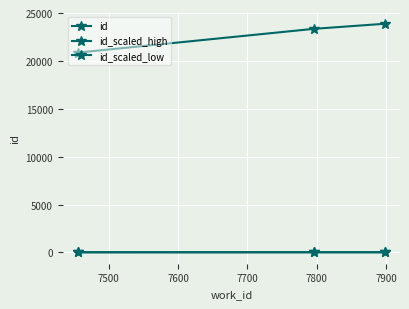

How many data points in id_scaled_high are less than 28?

1